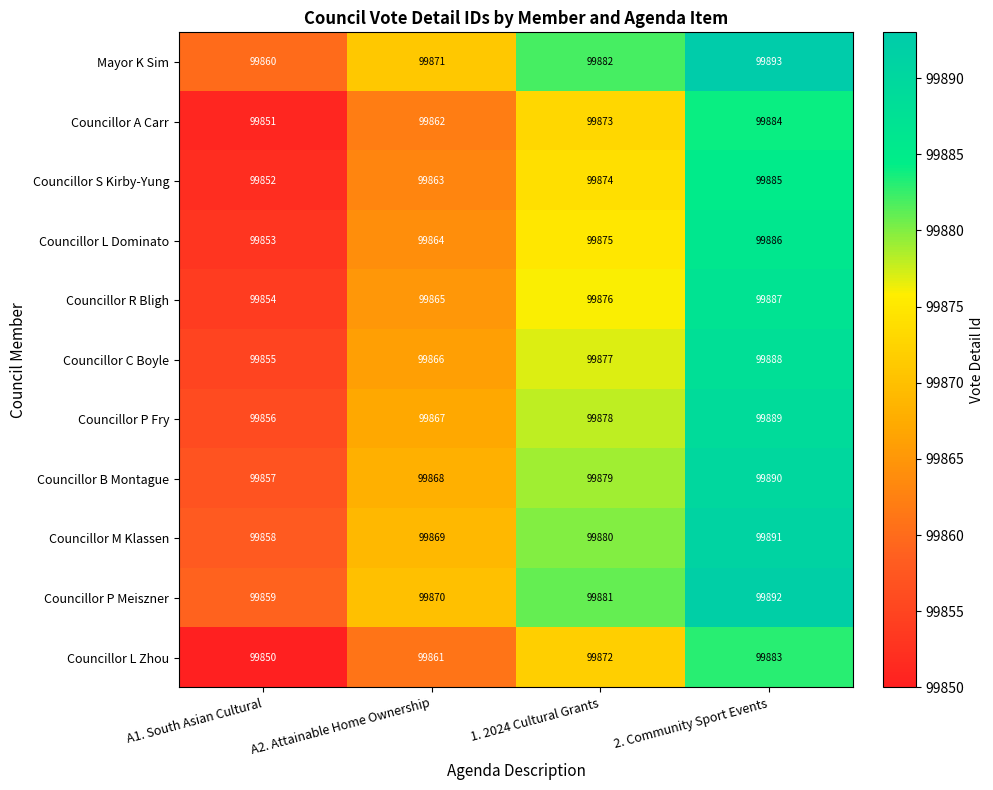

Is it true that Councillor A Carr equals 99873 at 1. 2024 Cultural Grants?

True